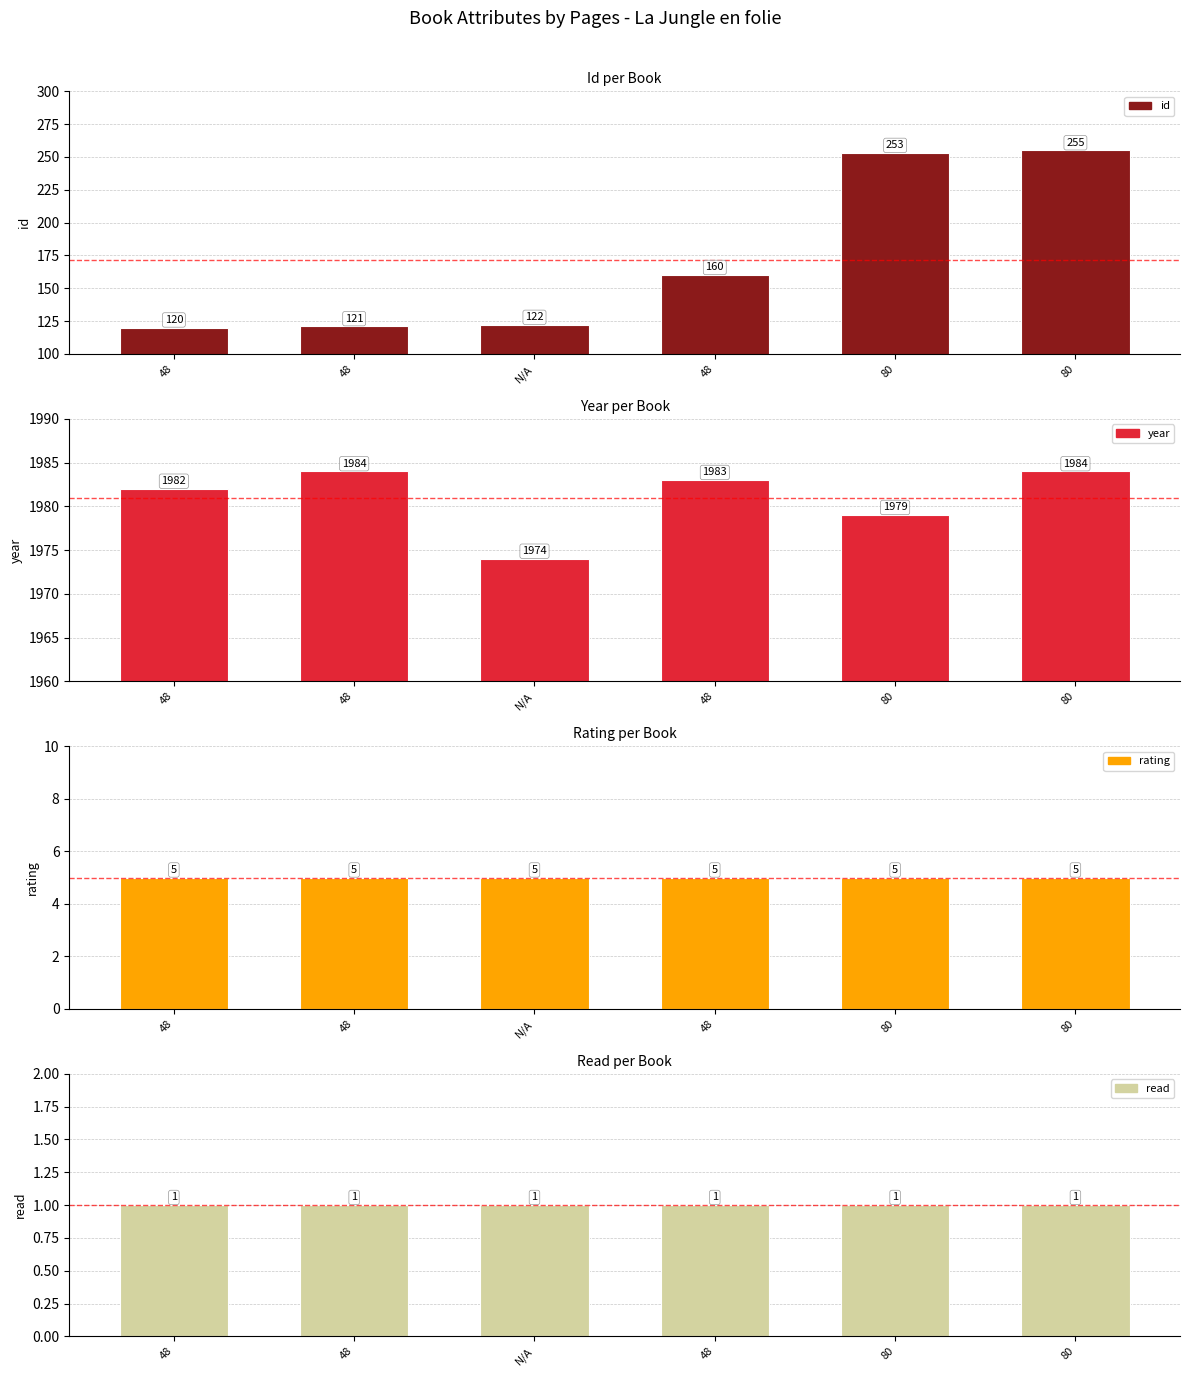

What is the value of the year bar at the 3rd from the left?

1974